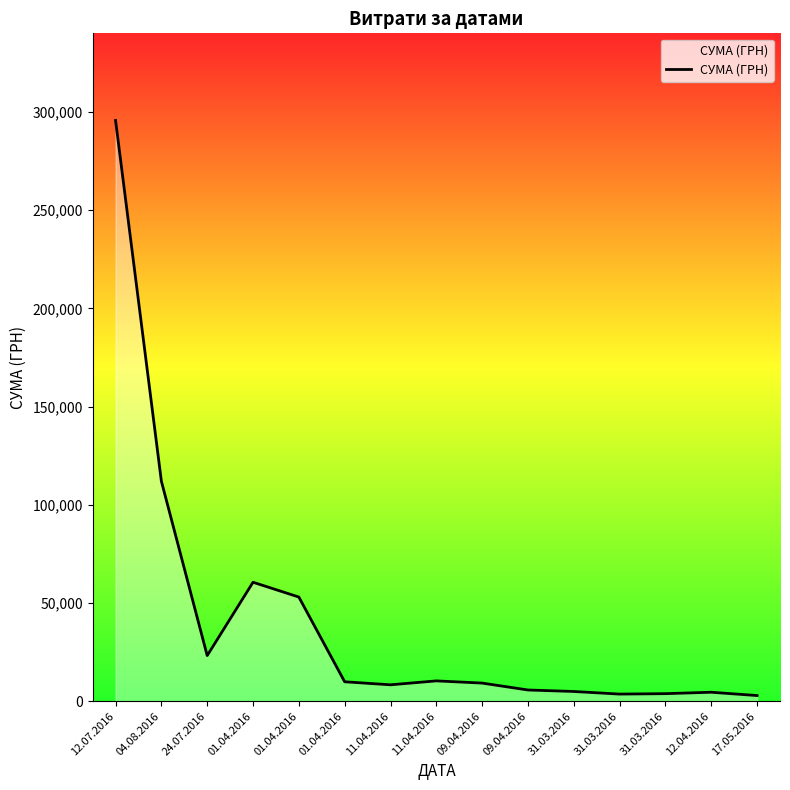

Does the chart have visible grid lines?

No